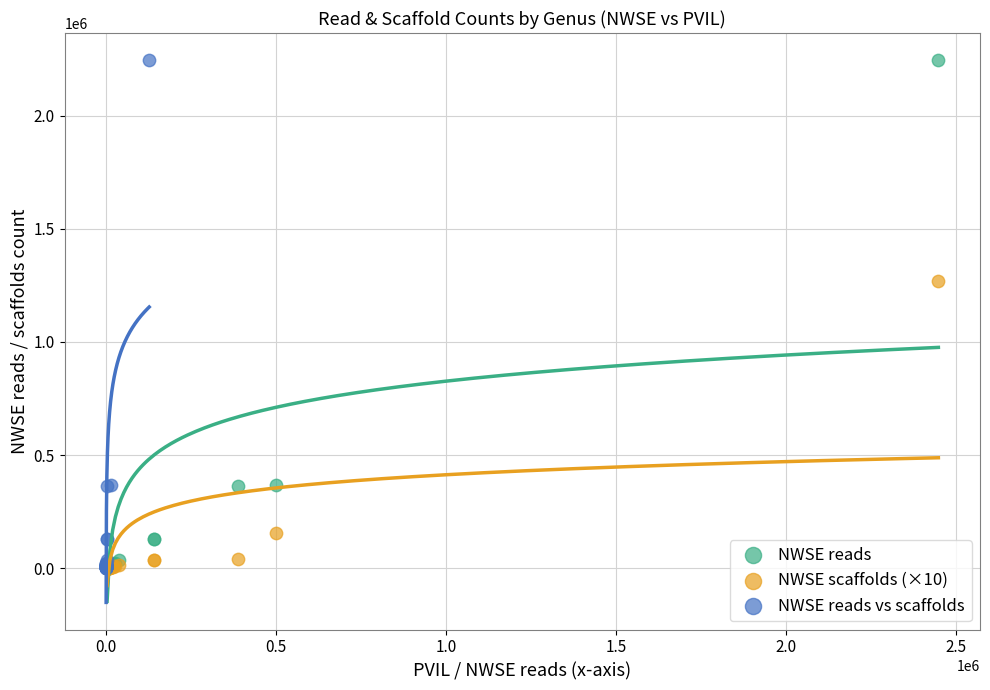

What are all the series names shown in the legend?

NWSE reads, NWSE scaffolds (×10), NWSE reads vs scaffolds